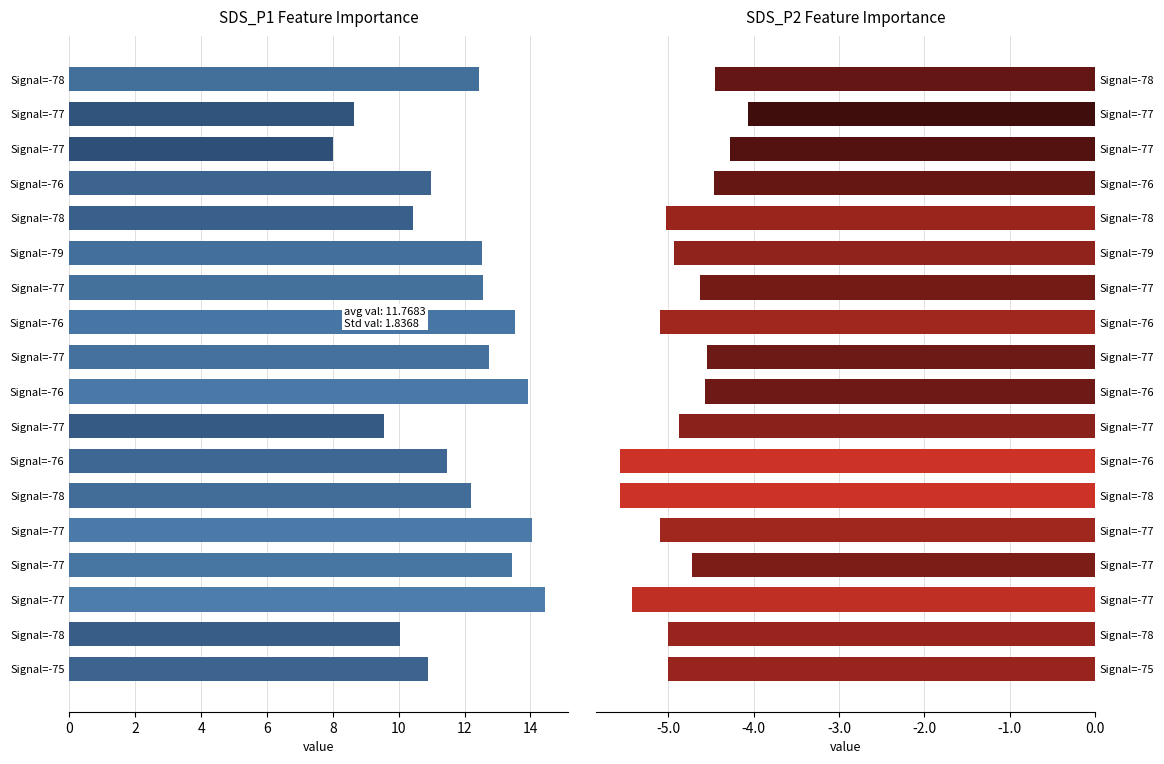

At how many categories does at least one series exceed 5?

18